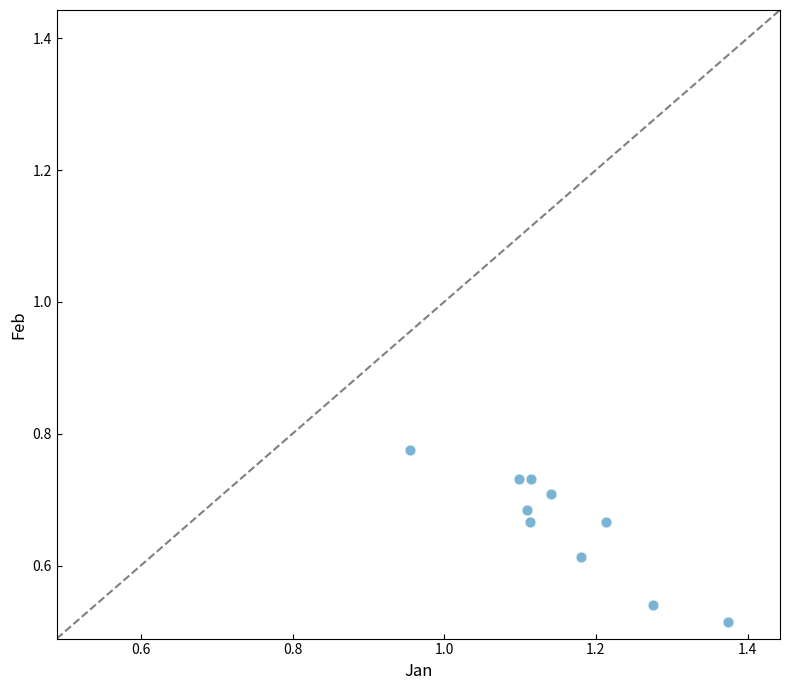

What is the range of X values (max minus min)?

0.4